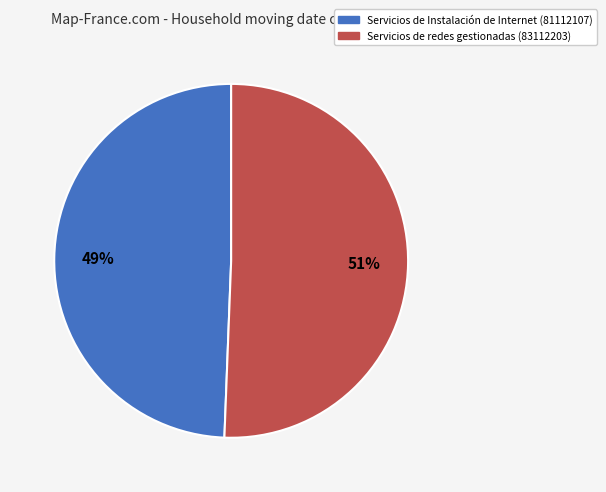

What is the largest slice in the pie chart?

Servicios de redes gestionadas (83112203)